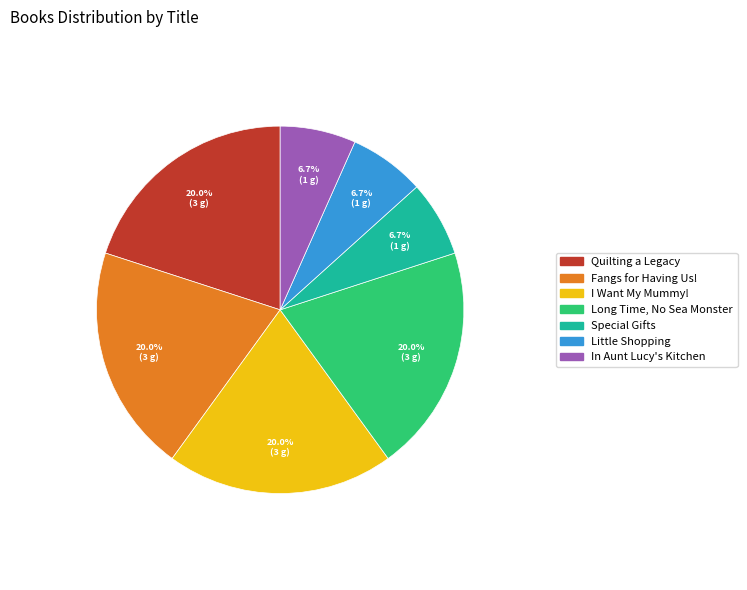

How many segments does this pie chart have?

7